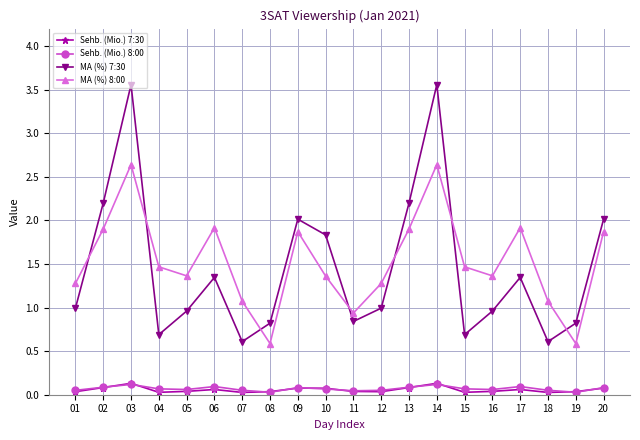

What are all the series names shown in the legend?

Sehb. (Mio.) 7:30, Sehb. (Mio.) 8:00, MA (%) 7:30, MA (%) 8:00